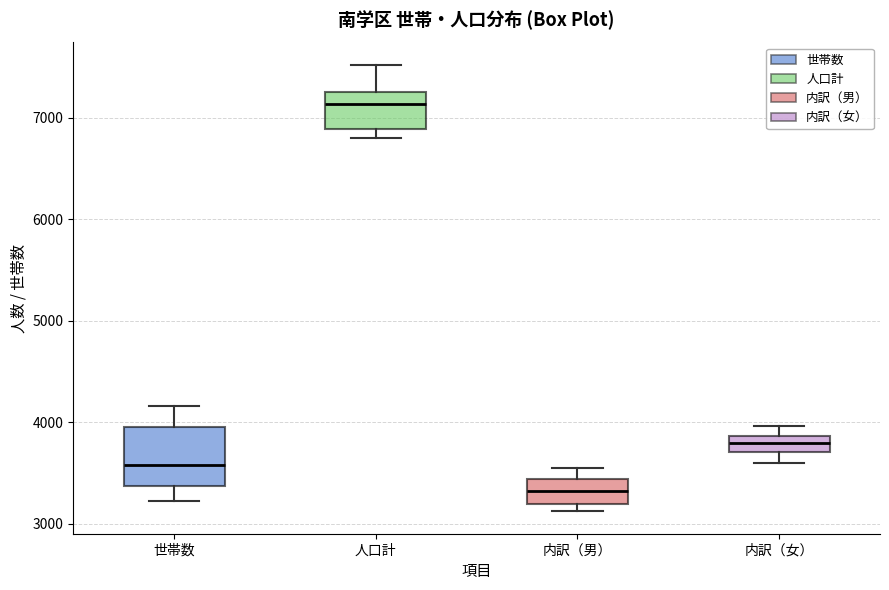

Where does the median line of the box for 人口計 sit on the y-axis? The values are not printed on the chart, so give them approximately, as read against the axis.

7100